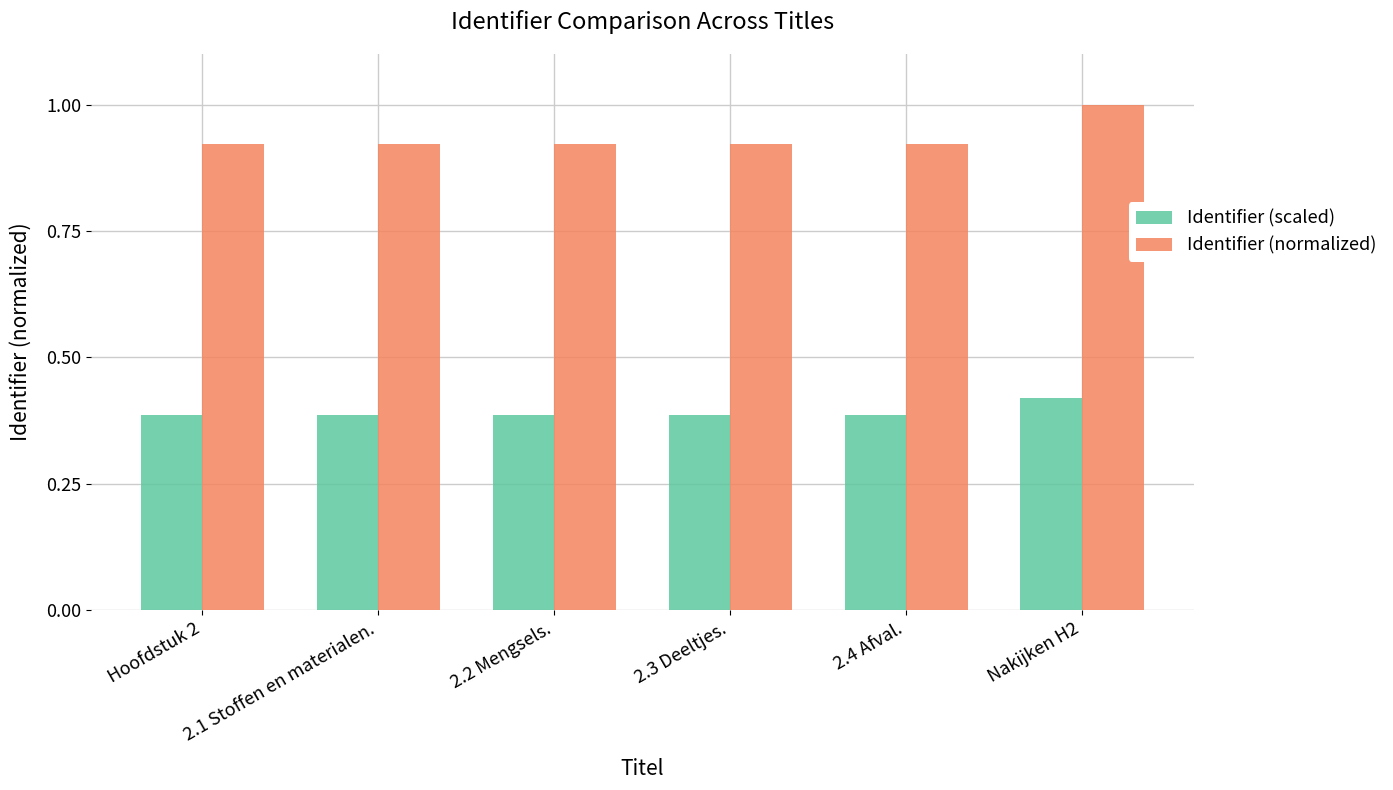

Is the value of Identifier (scaled) at Nakijken H2 greater than the value of Identifier (normalized) at 2.2 Mengsels.?

No